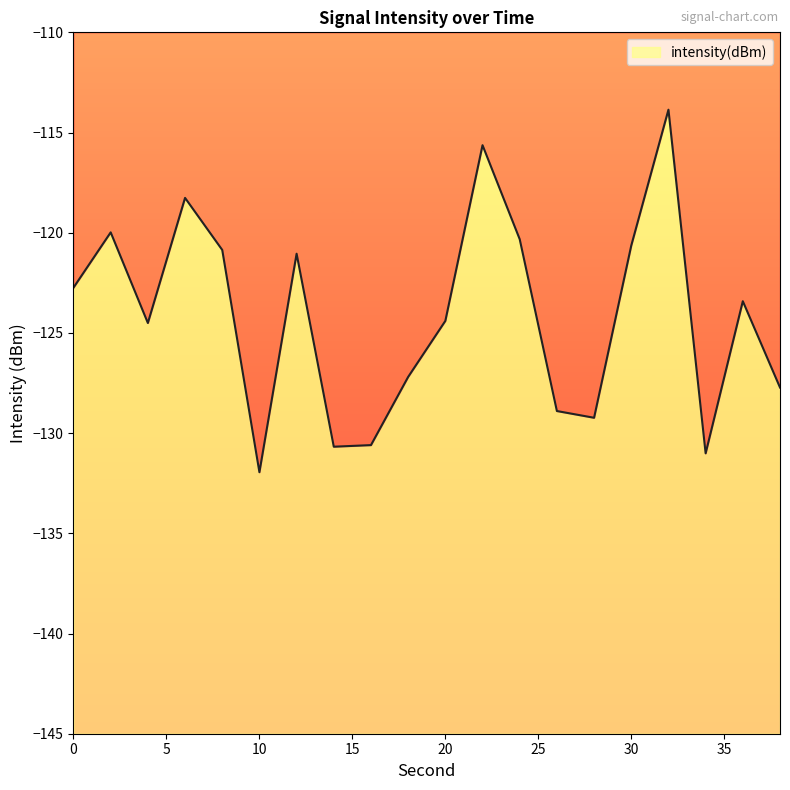

Rank the categories by value from lowest to highest.

10, 34, 14, 16, 28, 26, 38, 18, 4, 20, 36, 0, 12, 8, 30, 24, 2, 6, 22, 32